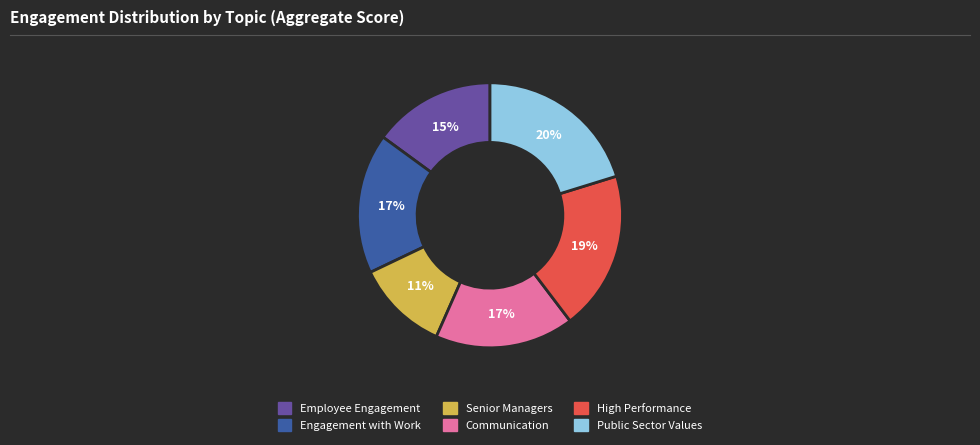

To the nearest percent, what is the average slice percentage?

17%